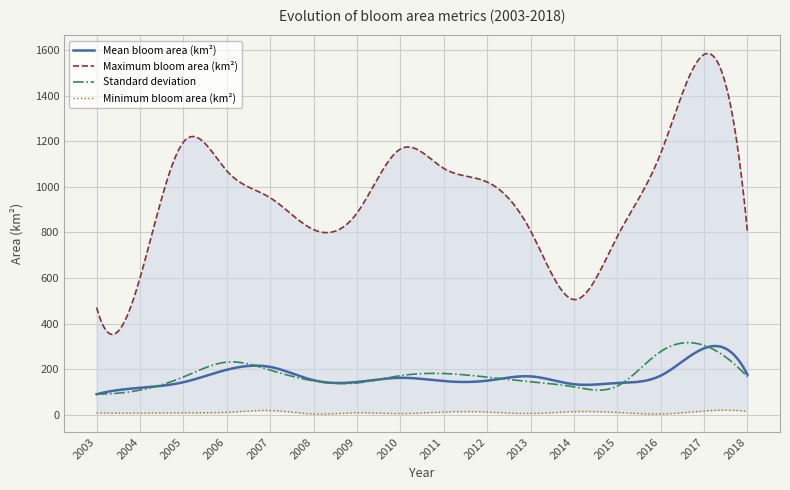

What is the value of the Minimum bloom area (km2) point at the 6th from the left?

3.2